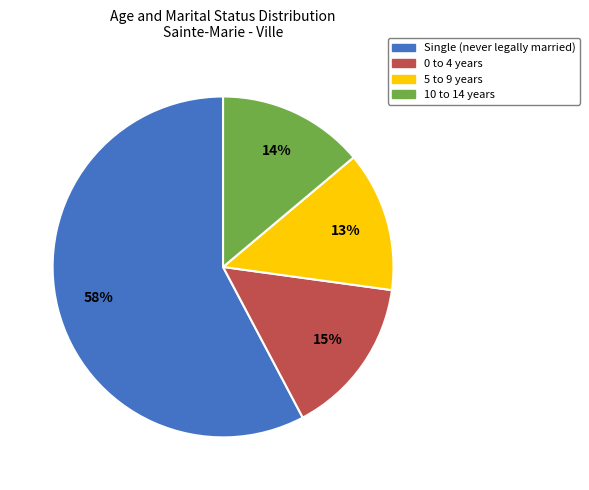

Which category has the smallest portion of the pie?

5 to 9 years